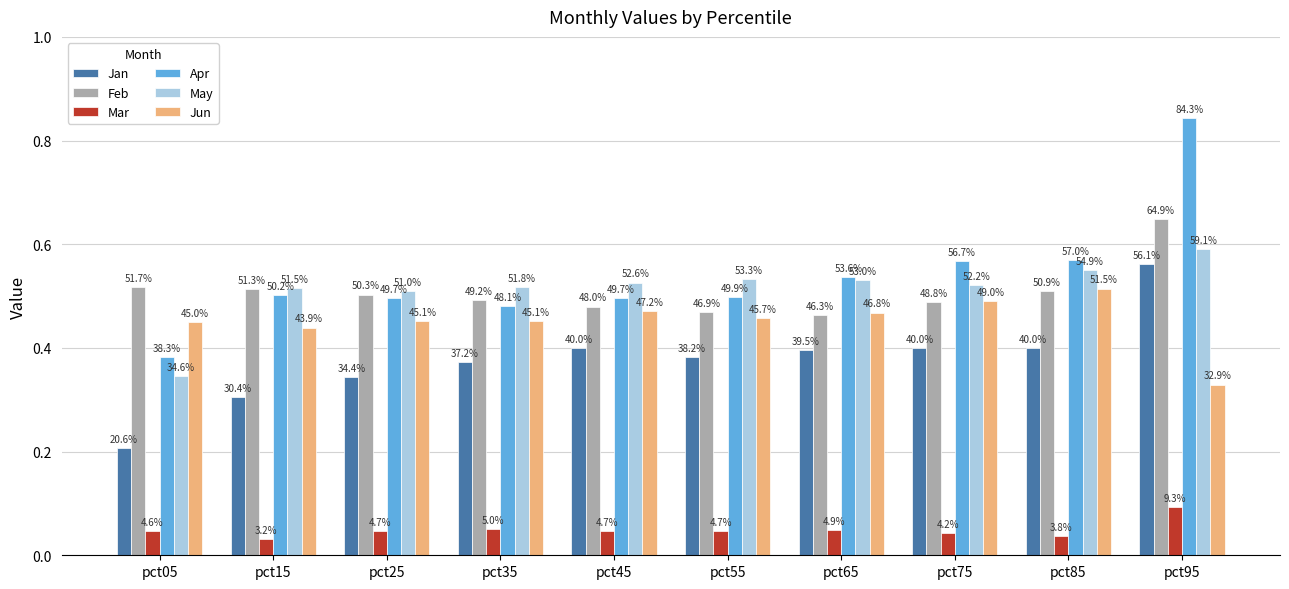

What is the maximum value shown in the chart?

0.8